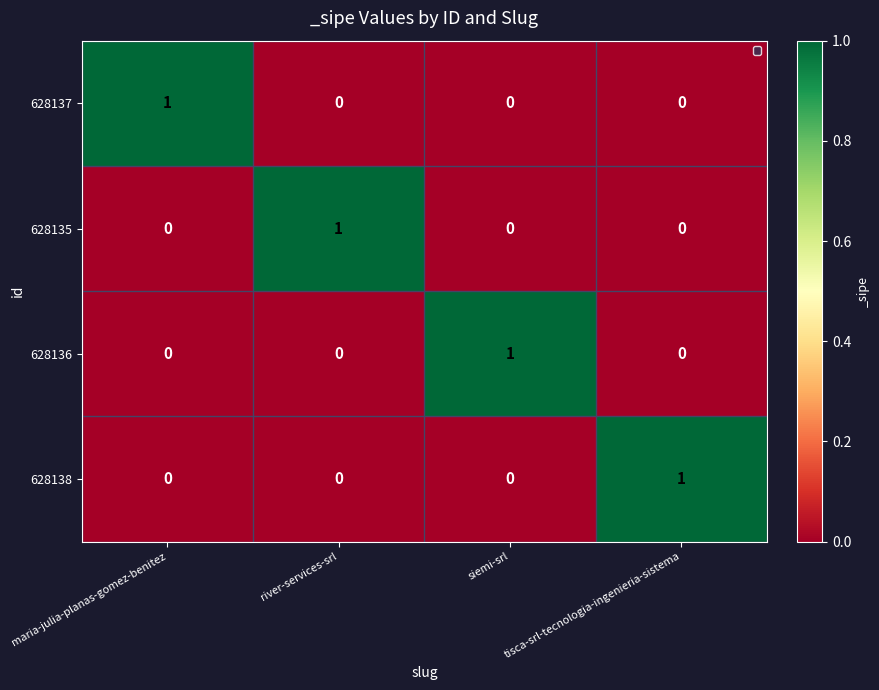

How many 628136 values are between 0 and 1?

4